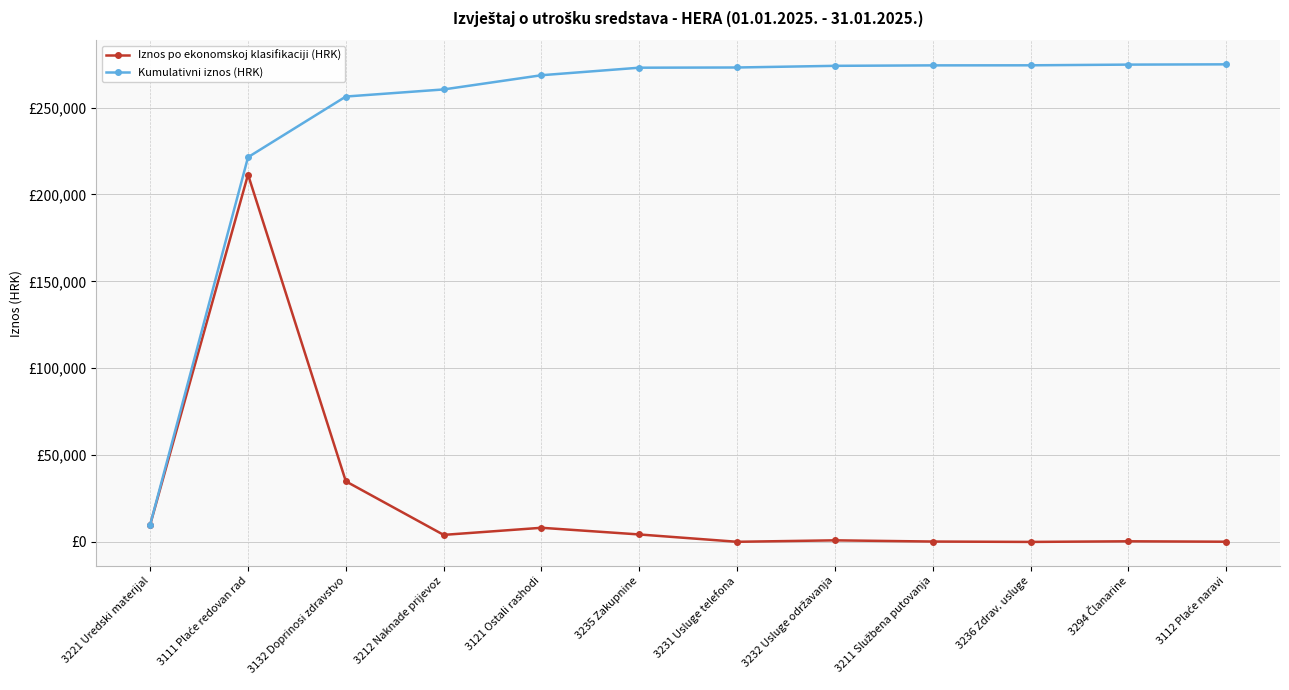

List the labels in order of Iznos po ekonomskoj klasifikaciji (HRK) value, largest first.

3111 Plaće redovan rad, 3132 Doprinosi zdravstvo, 3221 Uredski materijal, 3121 Ostali rashodi, 3235 Zakupnine, 3212 Naknade prijevoz, 3232 Usluge održavanja, 3294 Članarine, 3211 Službena putovanja, 3112 Plaće naravi, 3231 Usluge telefona, 3236 Zdrav. usluge